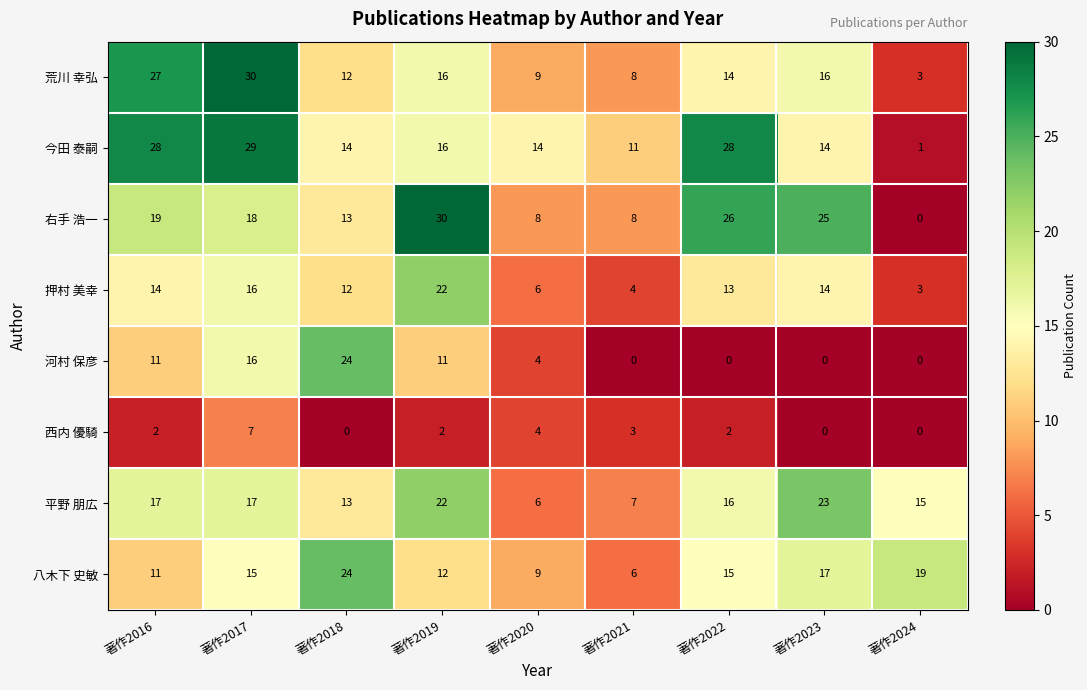

Is it true that 西内 優騎 equals 4 at 著作2020?

True